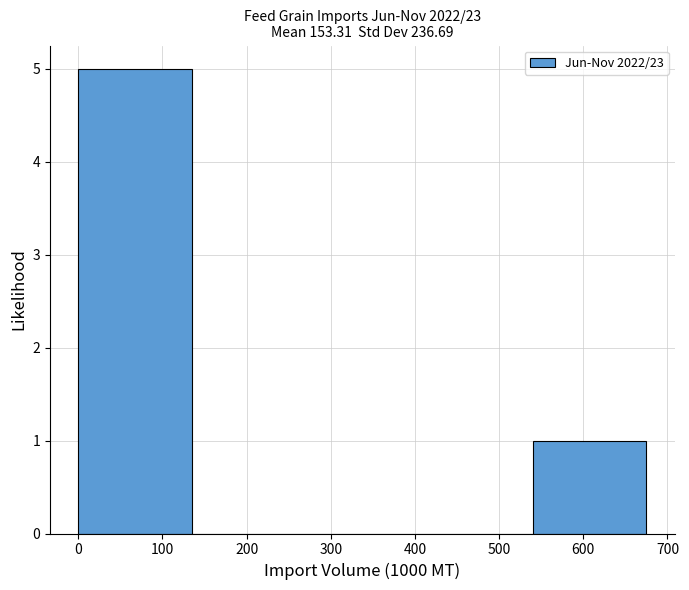

Reading left to right, transcribe this chart: for each bar, give the range it covers on the x-axis and its height. Neither the bar edges nor the heights are printed on the chart, so give them approximately, as read against the axes.

0 to 140: 5
140 to 270: 0
270 to 410: 0
410 to 540: 0
540 to 680: 1